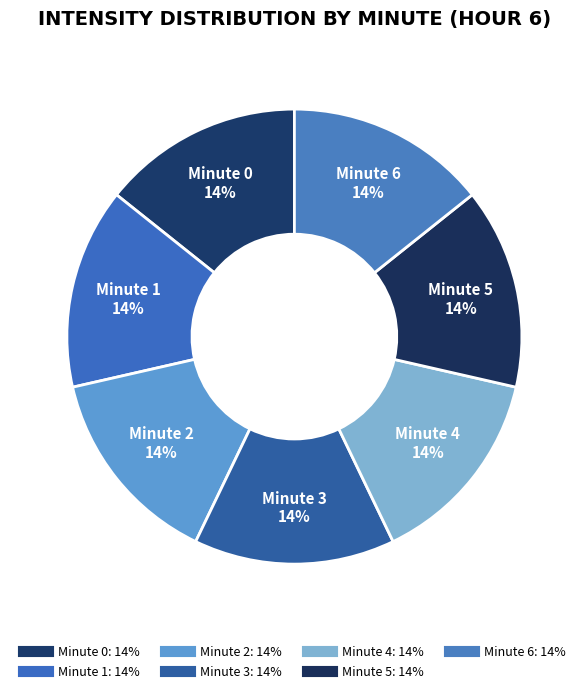

Is there a majority slice in this chart?

No